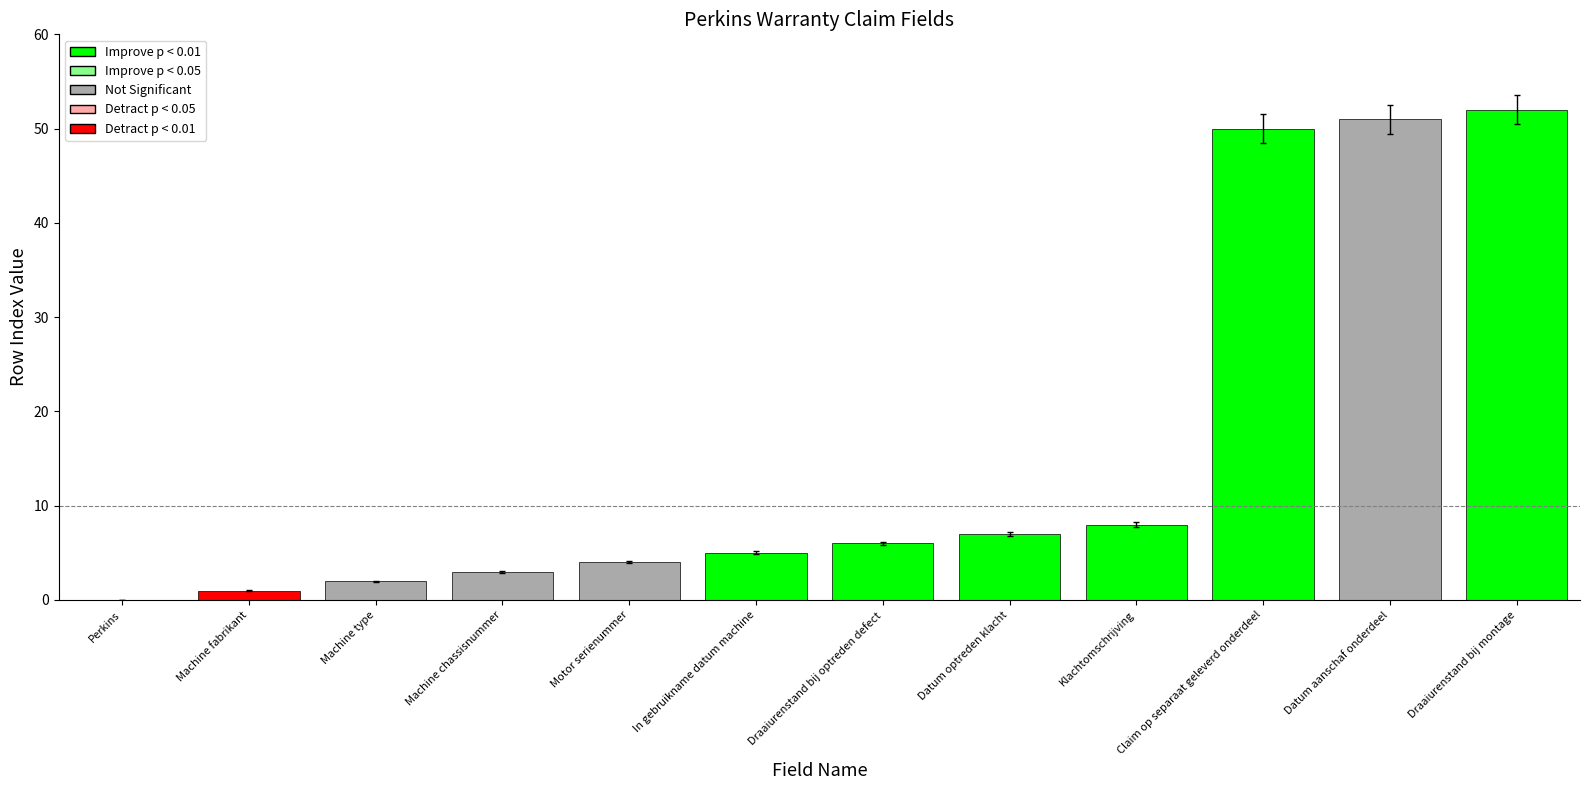

Rank the categories by value from lowest to highest.

Perkins, Machine fabrikant, Machine type, Machine chassisnummer, Motor serienummer, In gebruikname datum machine, Draaiurenstand bij optreden defect, Datum optreden klacht, Klachtomschrijving, Claim op separaat geleverd onderdeel, Datum aanschaf onderdeel, Draaiurenstand bij montage